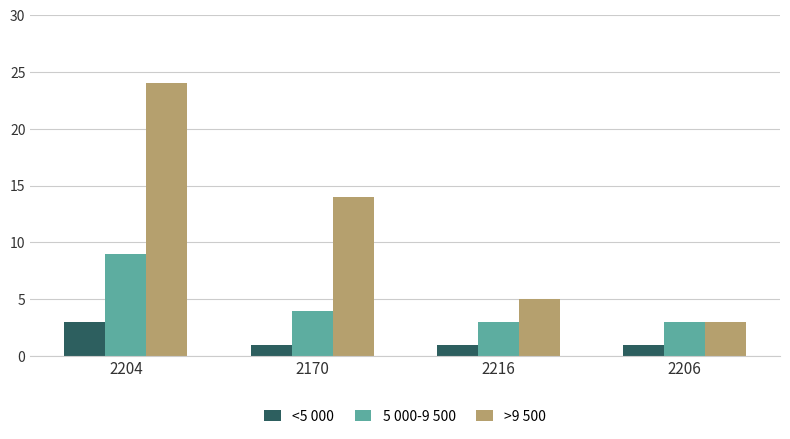

What is the maximum value shown in the chart?

24